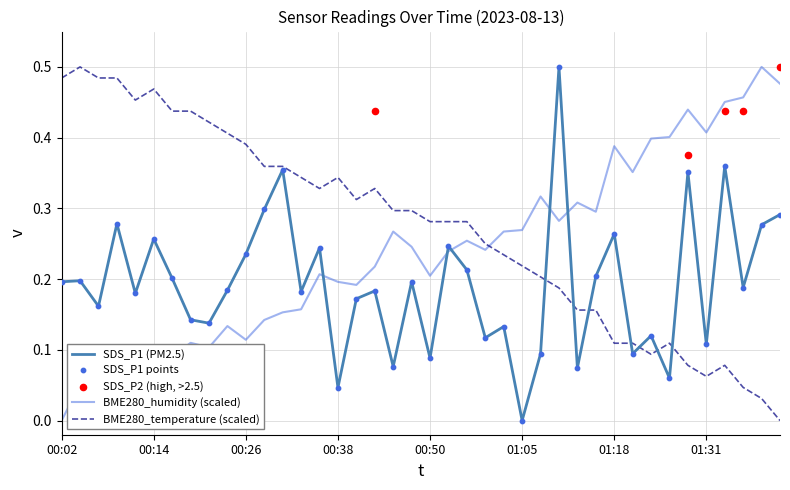

Which series reaches the minimum Y coordinate?

SDS_P1